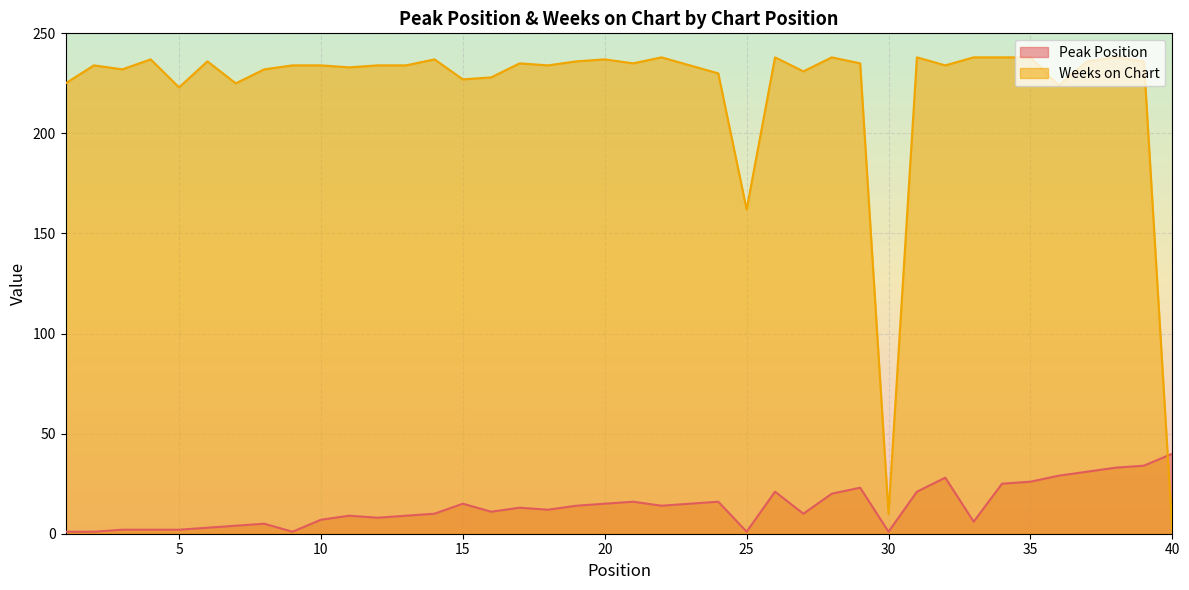

At how many categories does at least one series exceed 218?

37